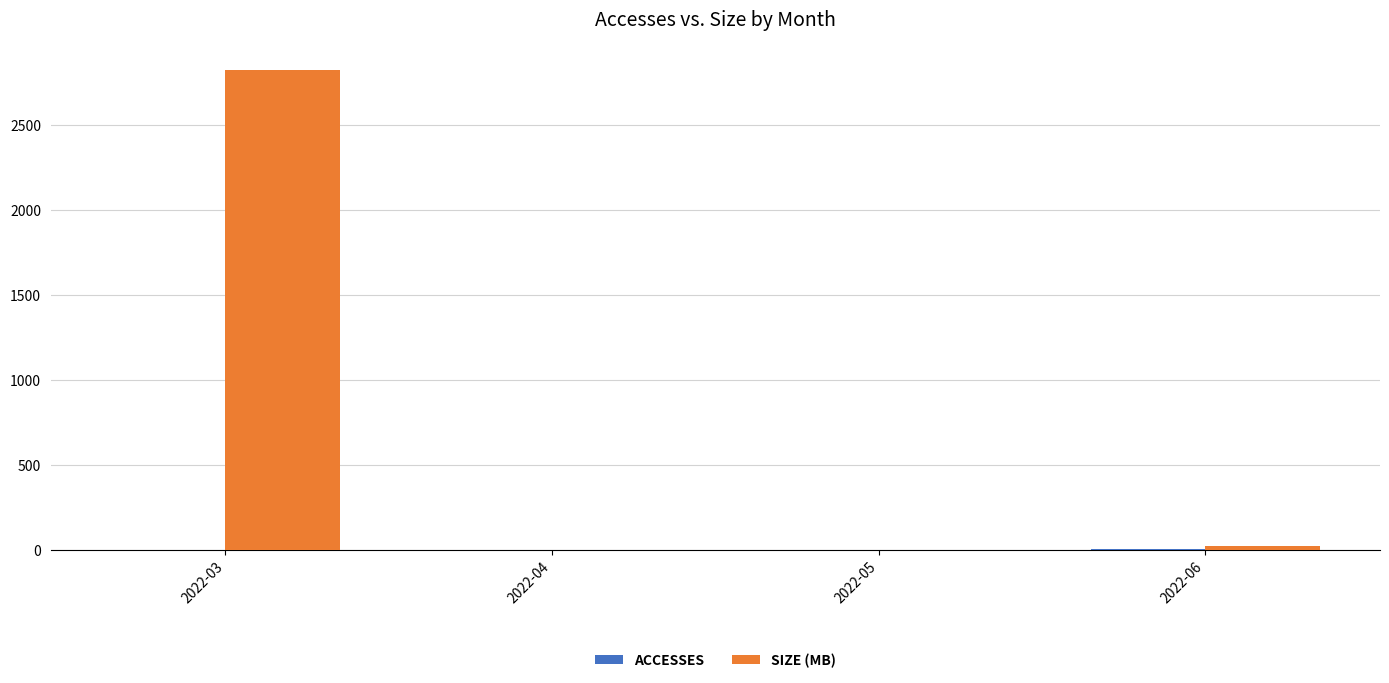

At which category is the sum across all series the highest?

2022-03